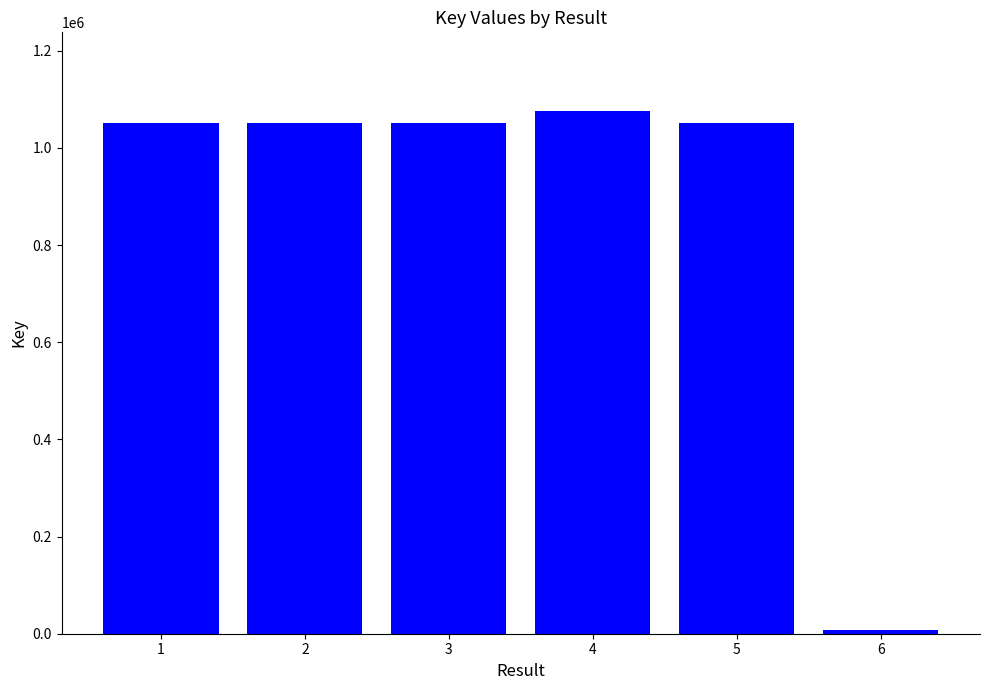

What is the minimum value shown in the chart?

7601